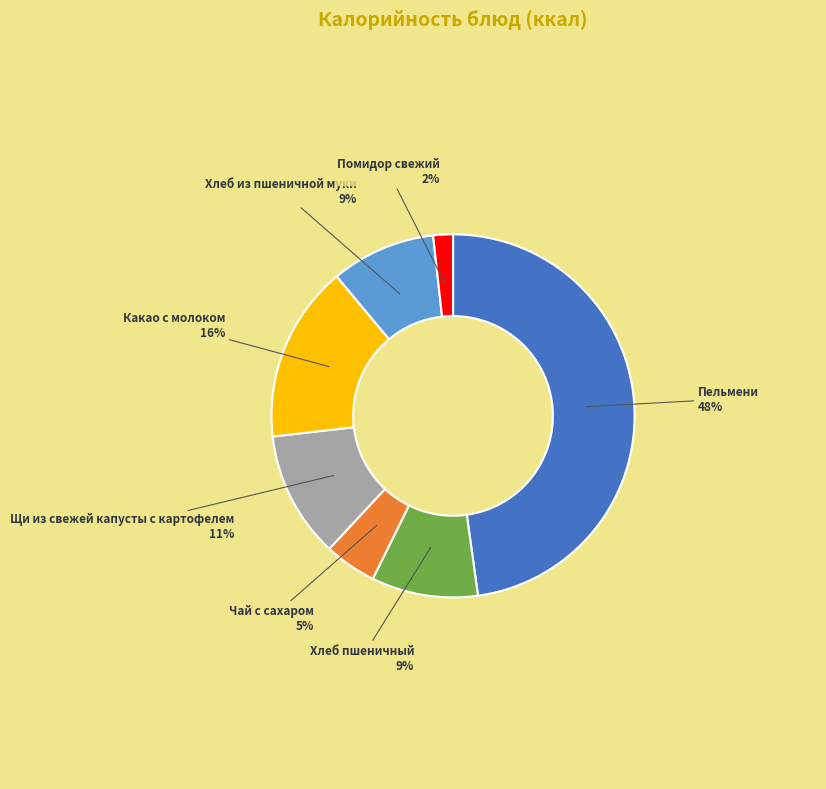

How many segments does this pie chart have?

7